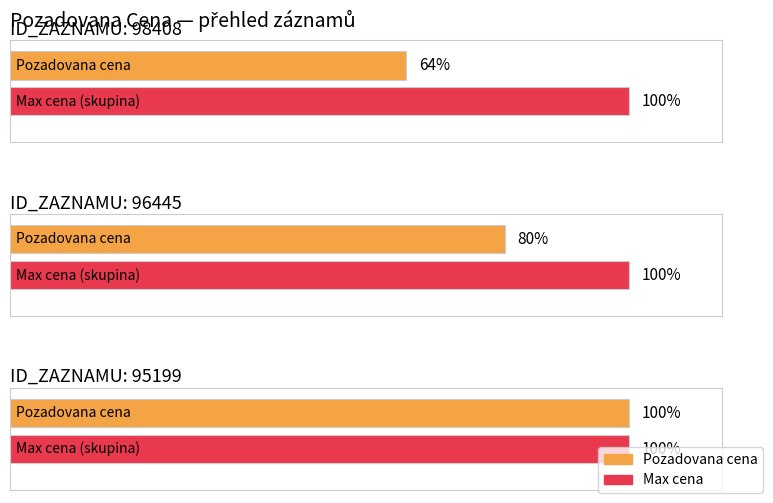

Rank the categories by value from lowest to highest.

98408, 96445, 95199